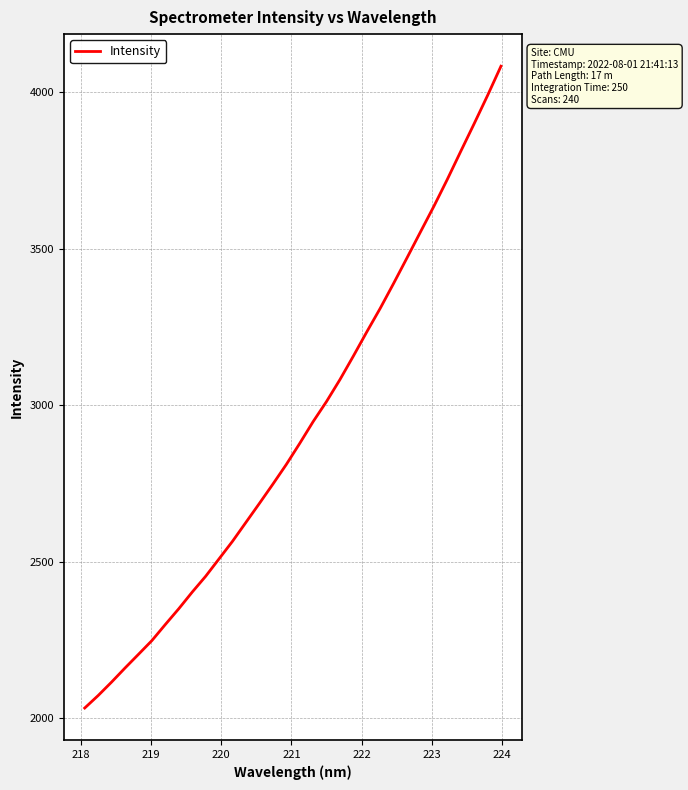

What is the greatest value displayed?

4082.7